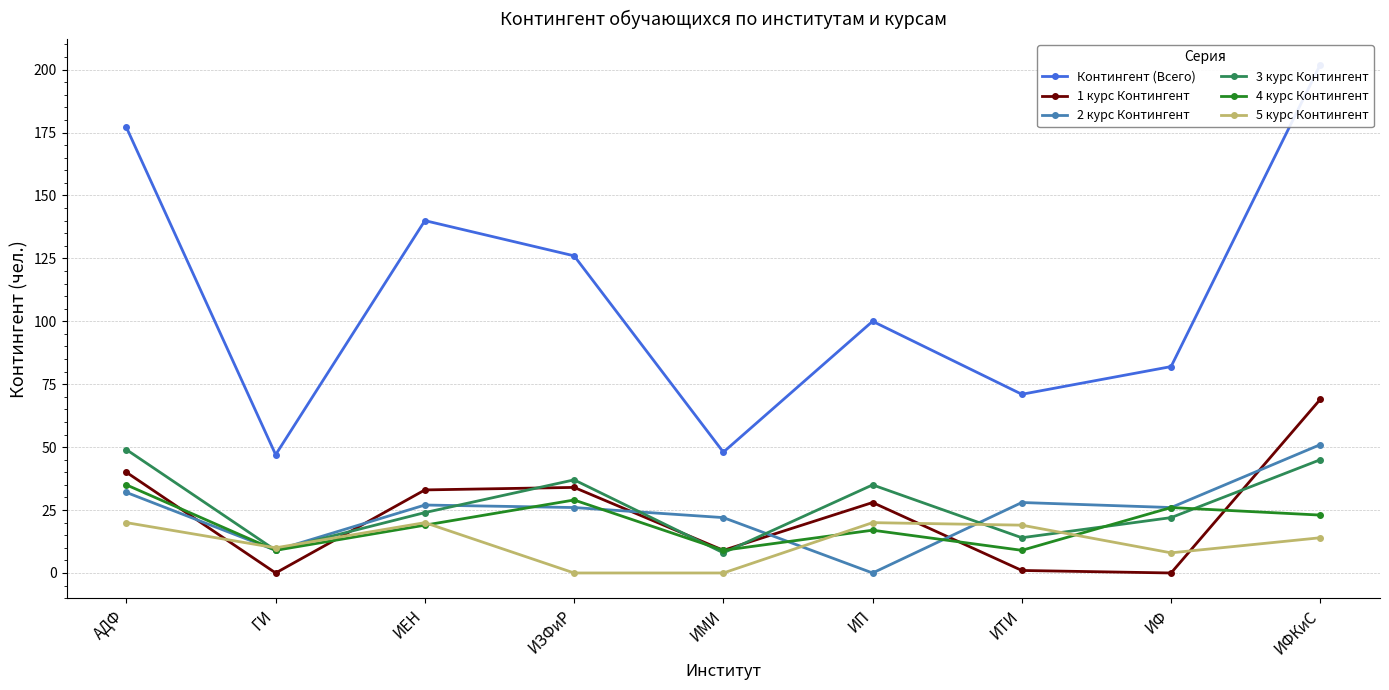

At ГИ, list the series in order from largest to smallest.

Контингент (Всего), 5 курс Контингент, 2 курс Контингент, 3 курс Контингент, 4 курс Контингент, 1 курс Контингент